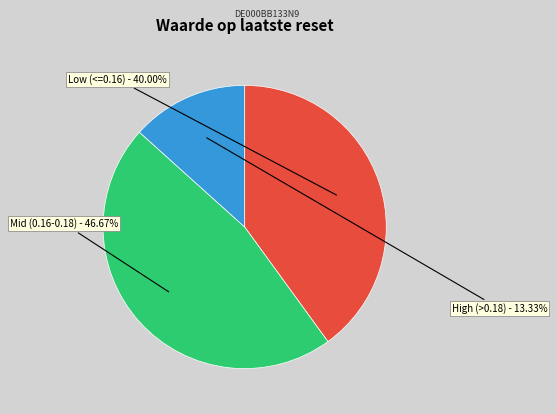

Combined, do Mid (0.16-0.18) and Low (<=0.16) account for over 50%?

Yes